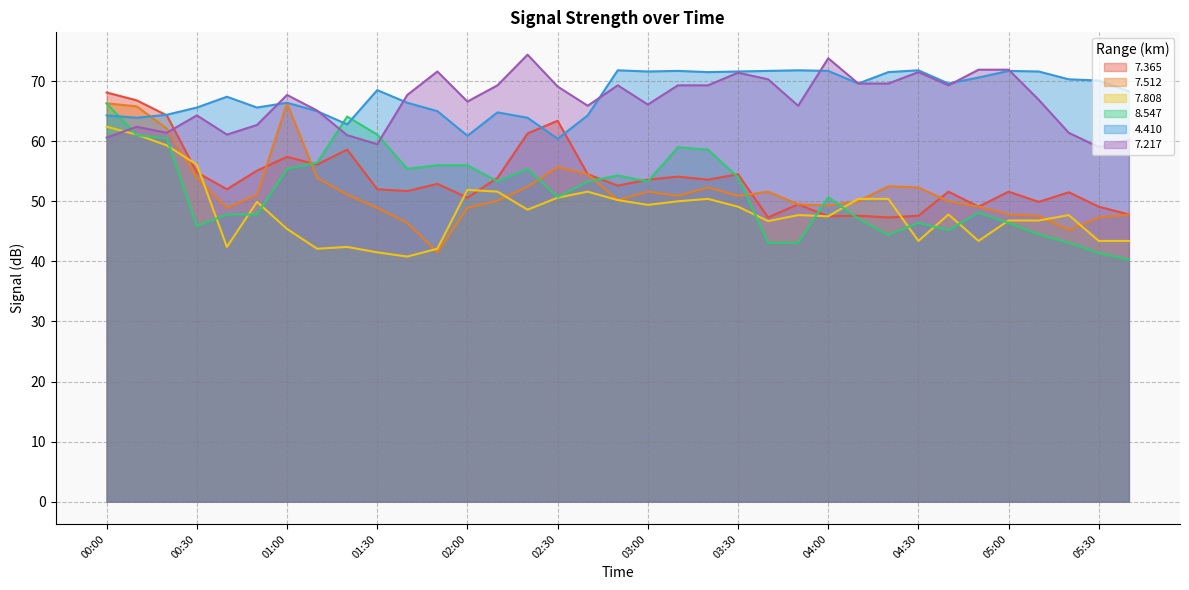

At which category does the chart reach its peak across all series?

02:20